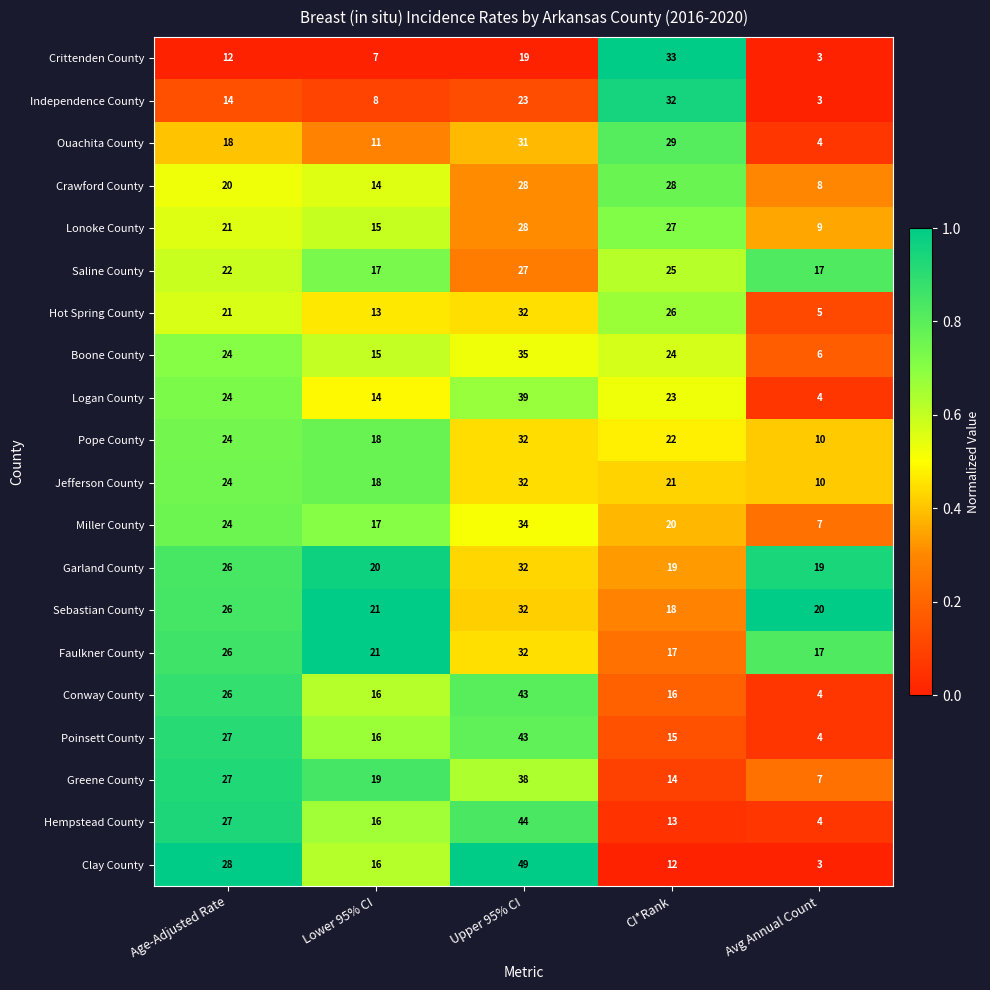

What is the difference between the second highest and second lowest values in the Crittenden County series?

12